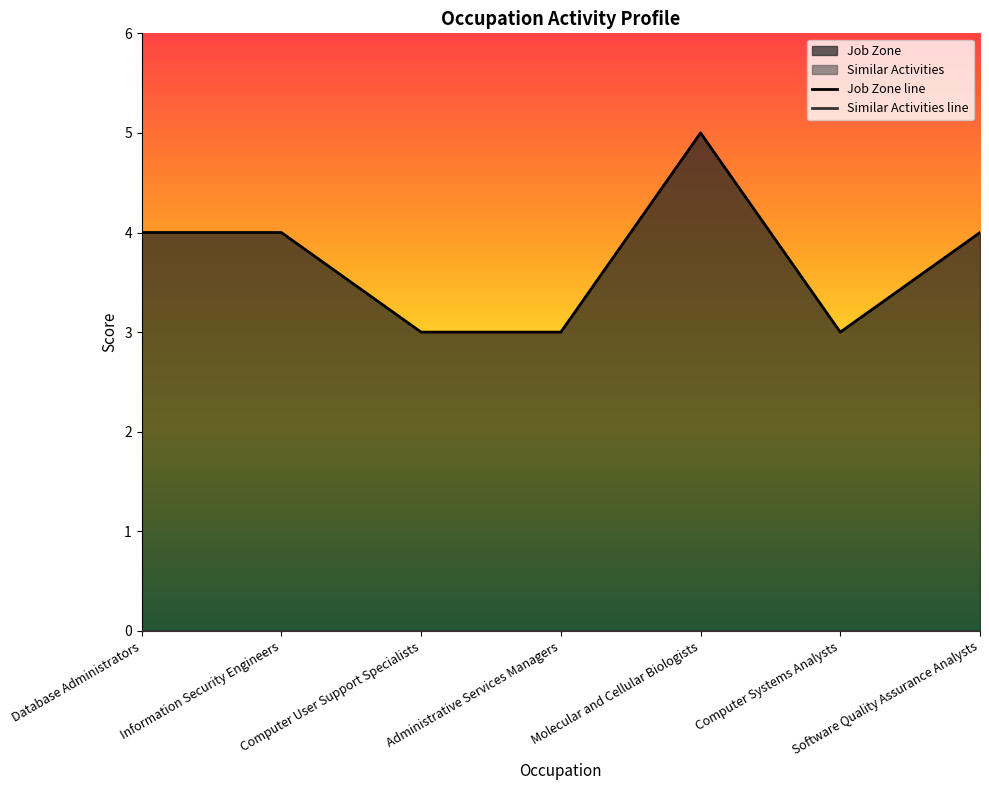

What position from the left is Molecular and Cellular Biologists?

5